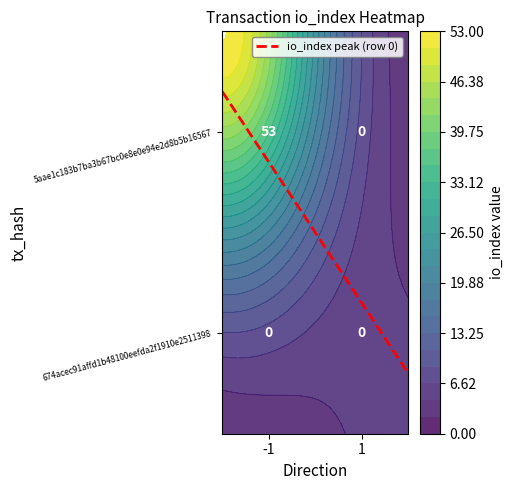

True or false: 5aae1c183b7ba3b67bc0e8e0e94e2d8b5b16567 has a value of 36 at 1.

False